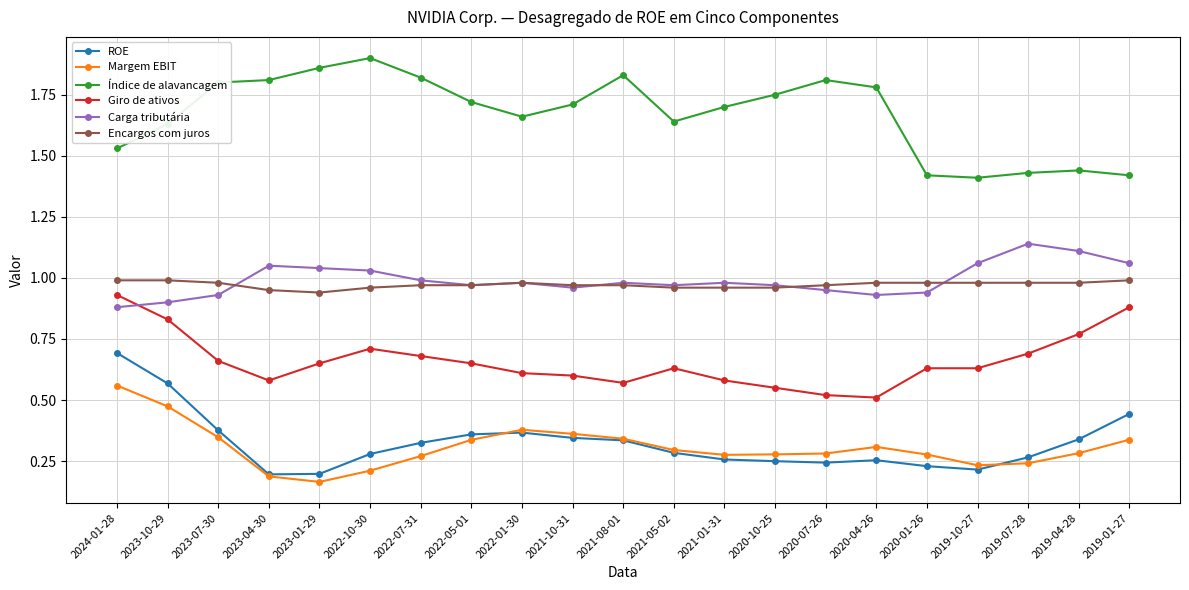

True or false: ROE and Encargos com juros intersect in this chart.

False